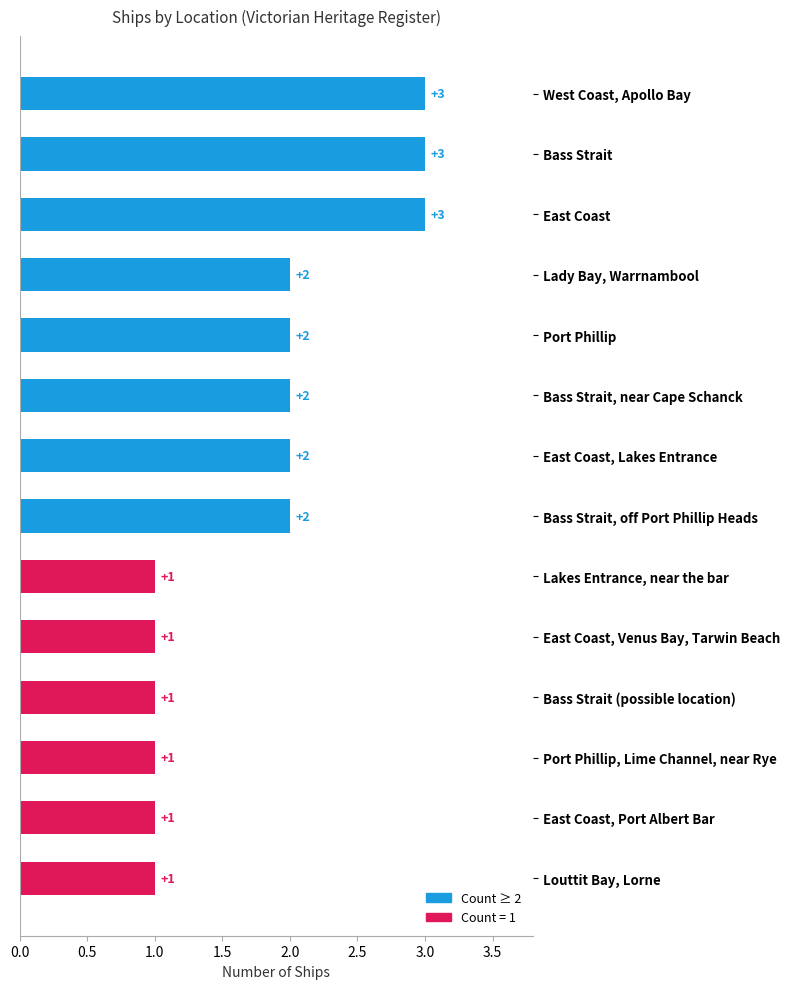

What position from the bottom is West Coast, Apollo Bay?

14